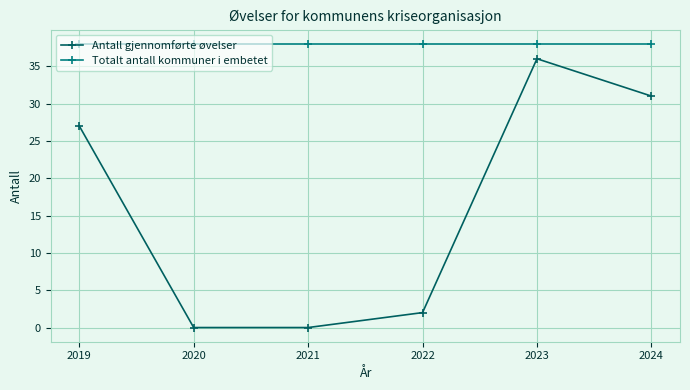

At which category does Antall gjennomførte øvelser reach its first local peak?

2023